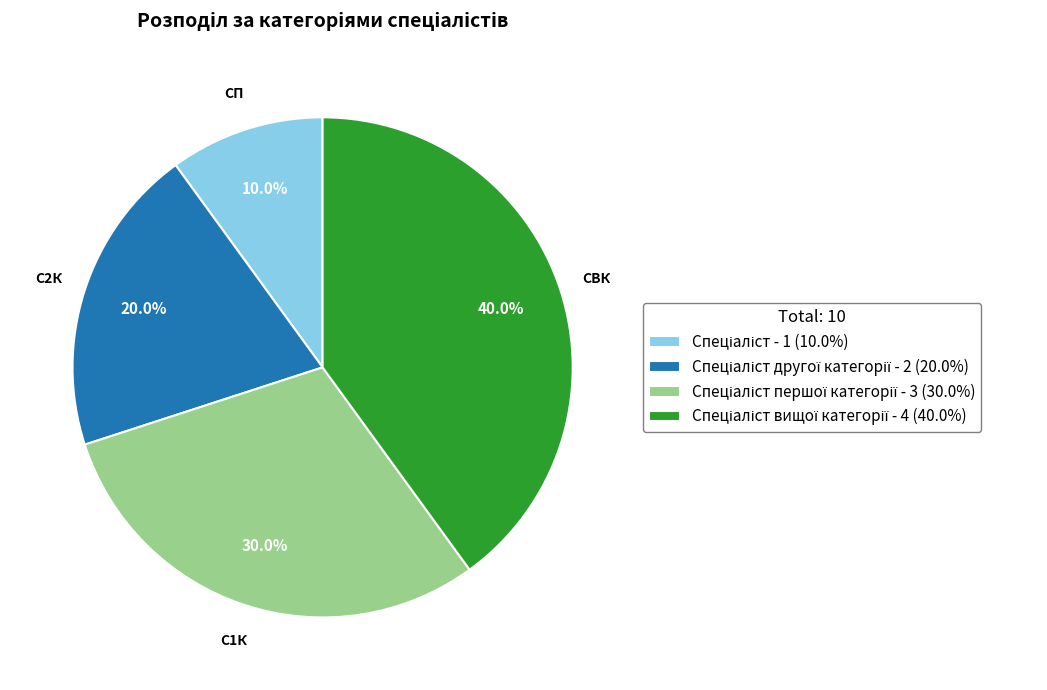

How many slices are in this pie chart?

4